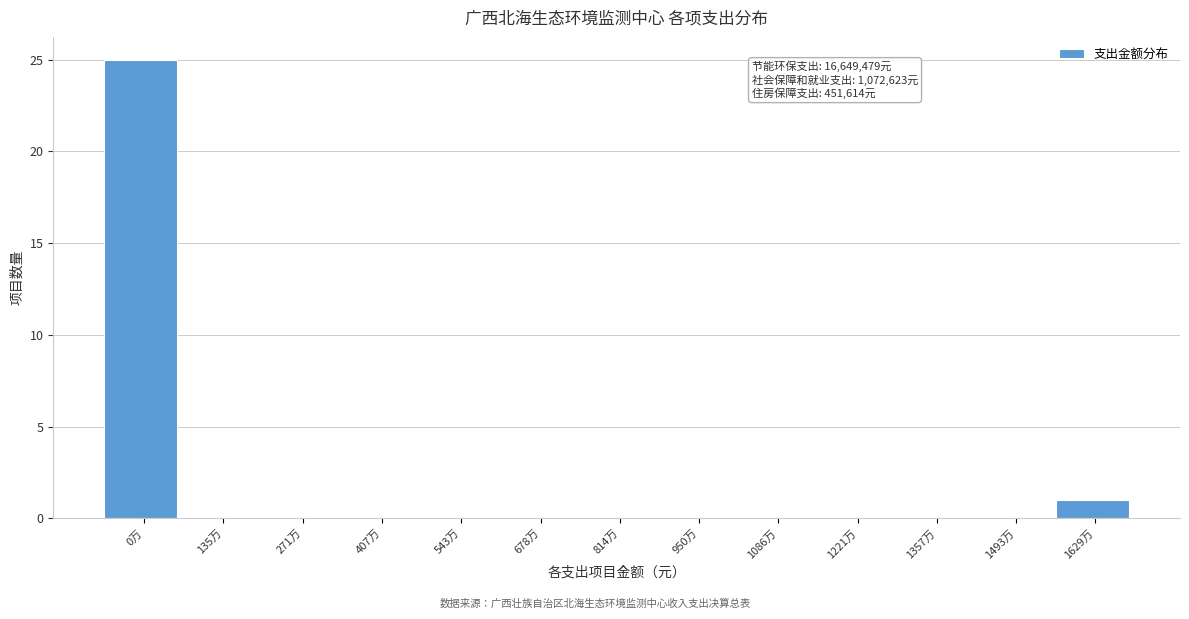

Reading right to left, transcribe all the data shown in this chart.

1629万=1	1493万=0	1357万=0	1221万=0	1086万=0	950万=0	814万=0	678万=0	543万=0	407万=0	271万=0	135万=0	0万=25